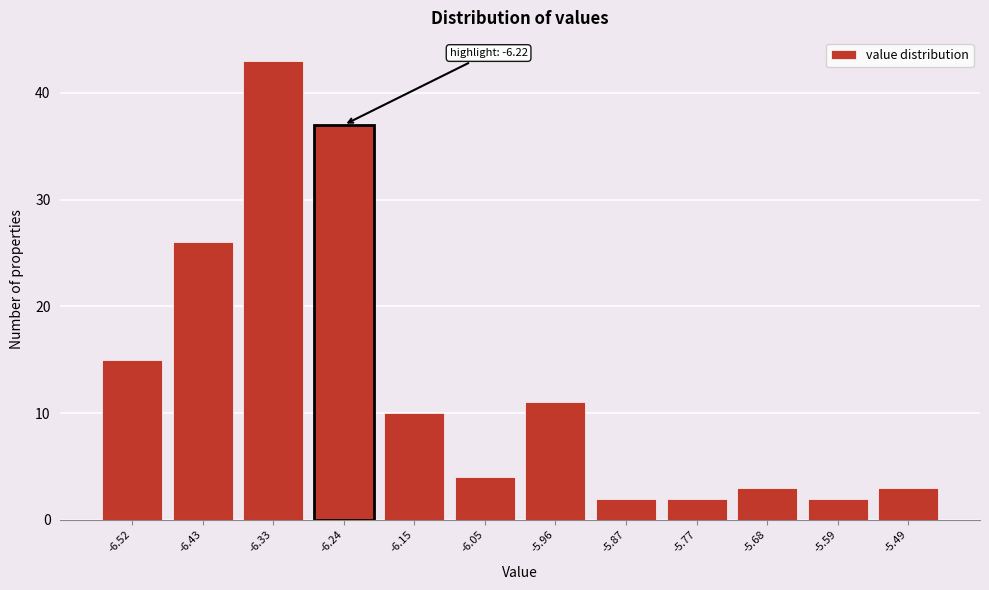

Reading left to right, extract all data points from this chart.

-6.52=15	-6.43=26	-6.33=43	-6.24=37	-6.15=10	-6.05=4	-5.96=11	-5.87=2	-5.77=2	-5.68=3	-5.59=2	-5.49=3